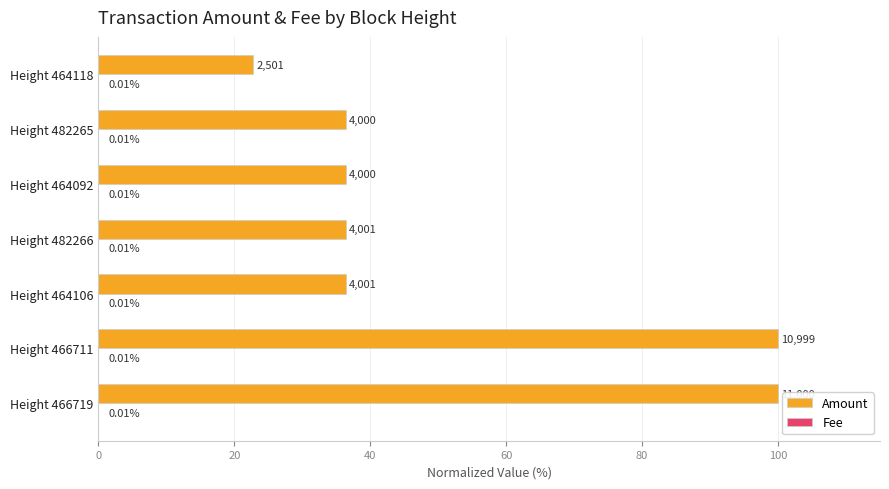

Between Height 482266 and Height 482265, which series saw the biggest shift?

Amount